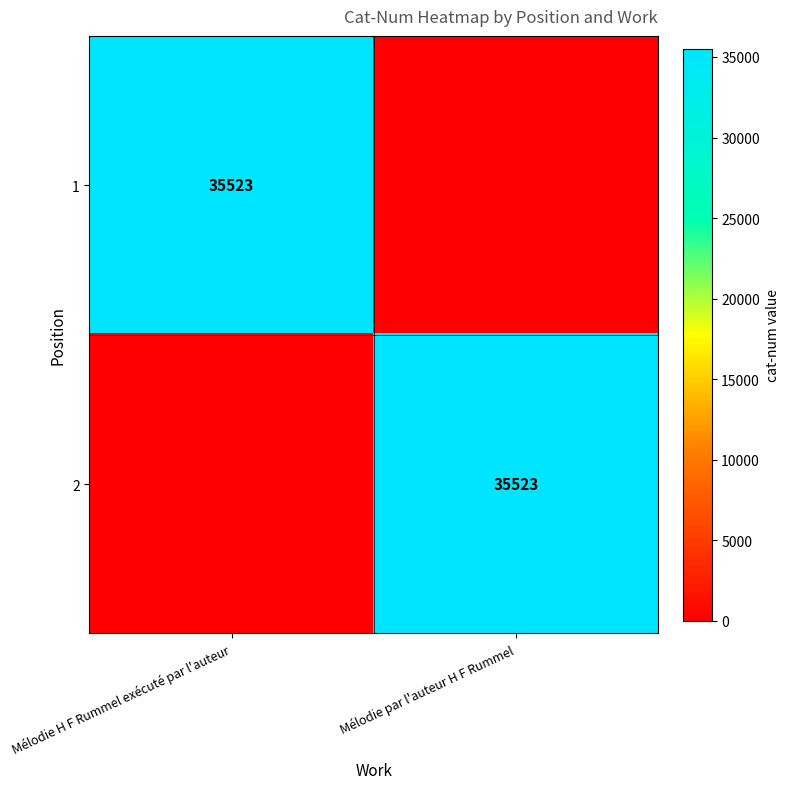

Which label corresponds to the smallest value in the chart?

Mélodie par l'auteur H F Rummel